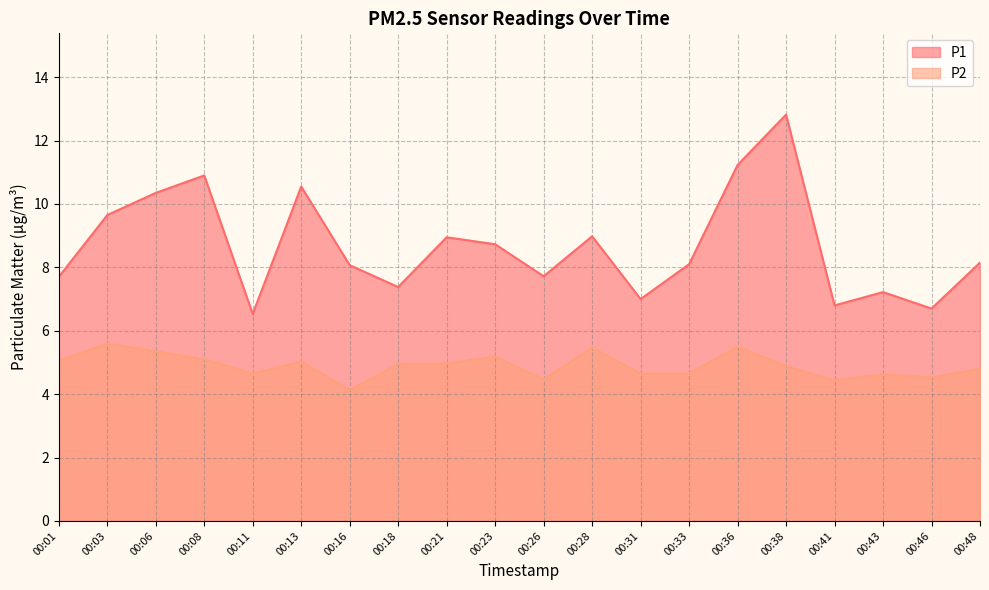

What is the spread (max minus min) of values at 00:03?

4.1